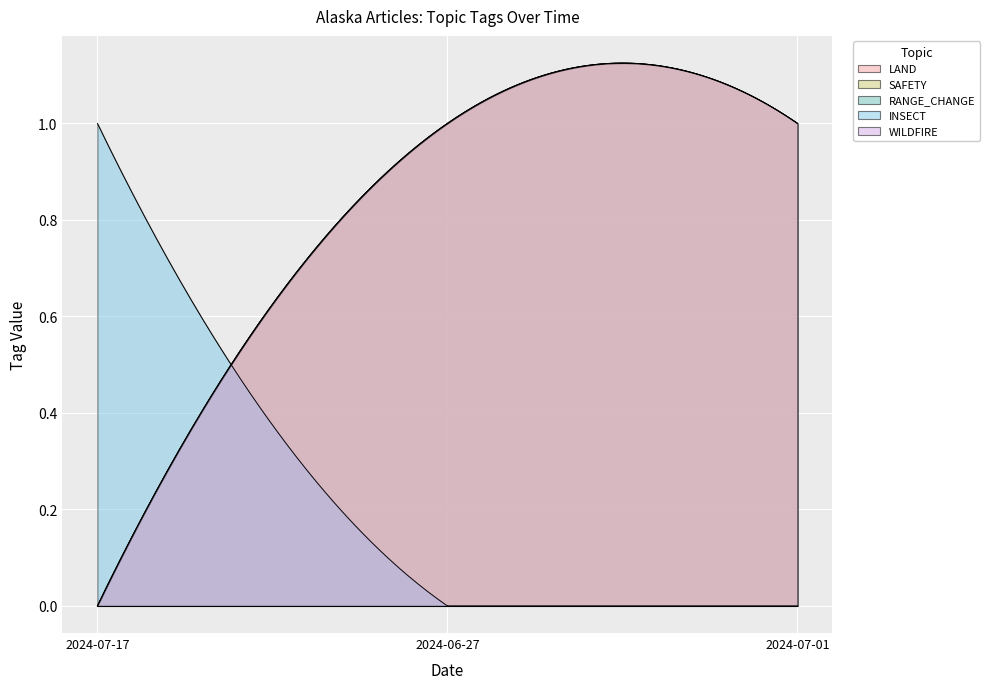

Reading left to right, what are all the values shown in this chart?

LAND: 2024-07-17=0	2024-06-27=1	2024-07-01=1
SAFETY: 2024-07-17=0	2024-06-27=1	2024-07-01=1
RANGE_CHANGE: 2024-07-17=0	2024-06-27=0	2024-07-01=0
INSECT: 2024-07-17=1	2024-06-27=0	2024-07-01=0
WILDFIRE: 2024-07-17=0	2024-06-27=1	2024-07-01=1